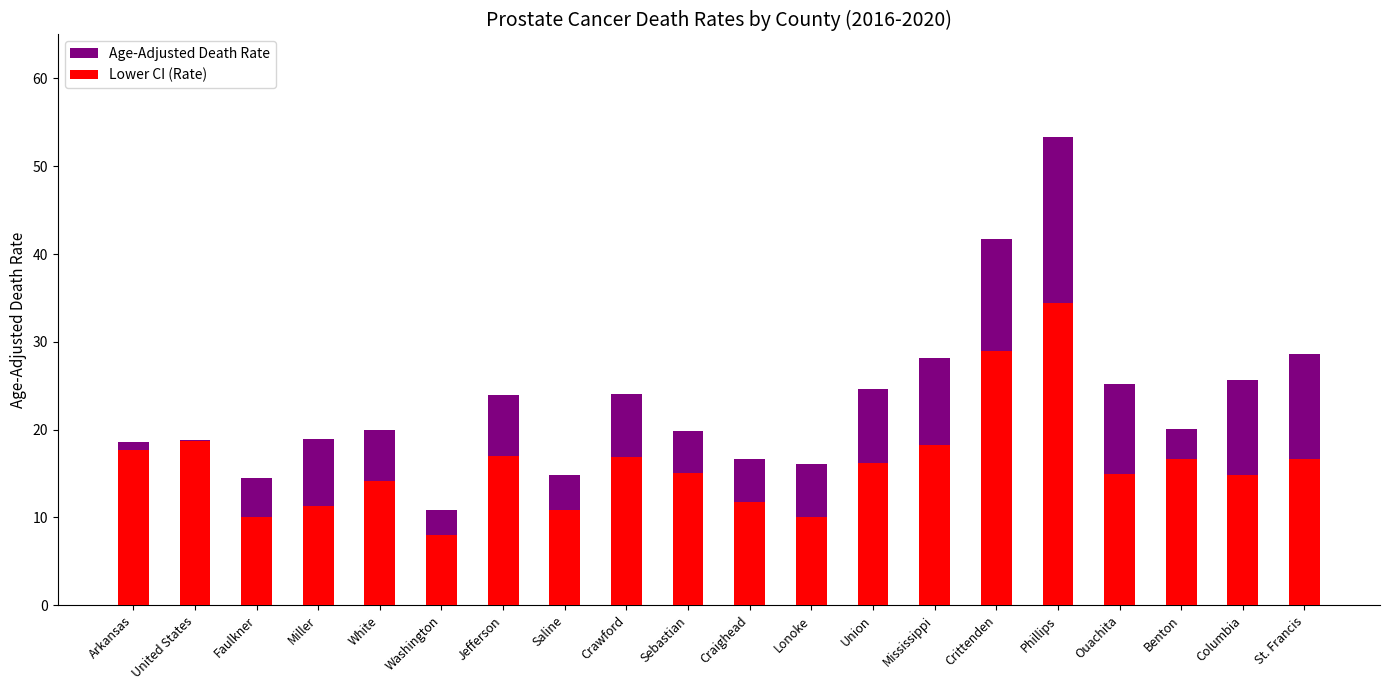

At which category is the sum across all series the highest?

Phillips